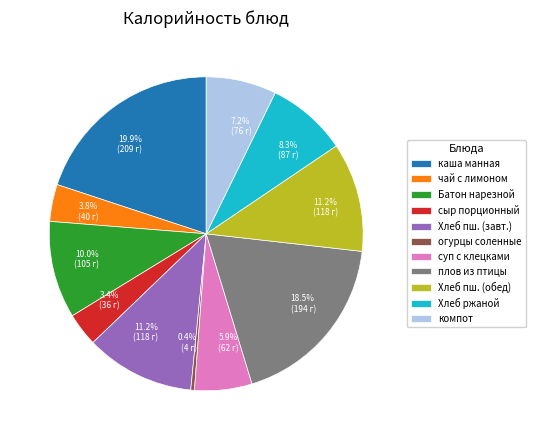

Is the sum of суп с клецками and сыр порционный greater than half?

No